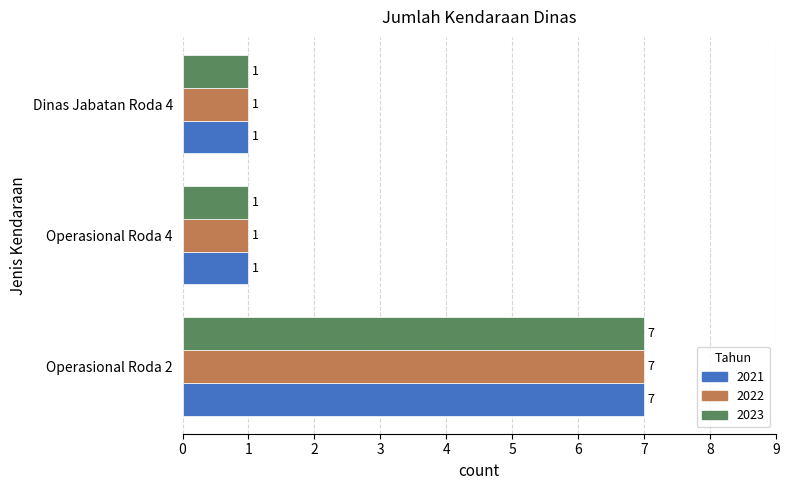

Is the value of 2022 at Operasional Roda 2 greater than the value of 2023 at Dinas Jabatan Roda 4?

Yes